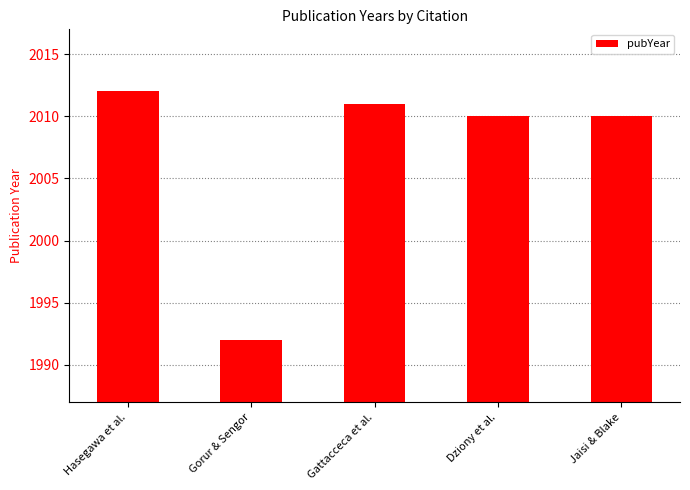

At which category does the chart reach its peak across all series?

Hasegawa et al.